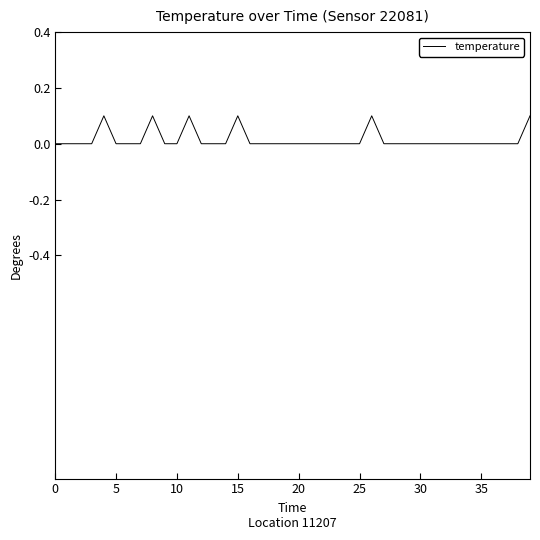

Reading right to left, transcribe all the data shown in this chart.

0.1	0.0	0.0	0.0	0.0	0.0	0.0	0.0	0.0	0.0	0.0	0.0	0.0	0.1	0.0	0.0	0.0	0.0	0.0	0.0	0.0	0.0	0.0	0.0	0.1	0.0	0.0	0.0	0.1	0.0	0.0	0.1	0.0	0.0	0.0	0.1	0.0	0.0	0.0	0.0